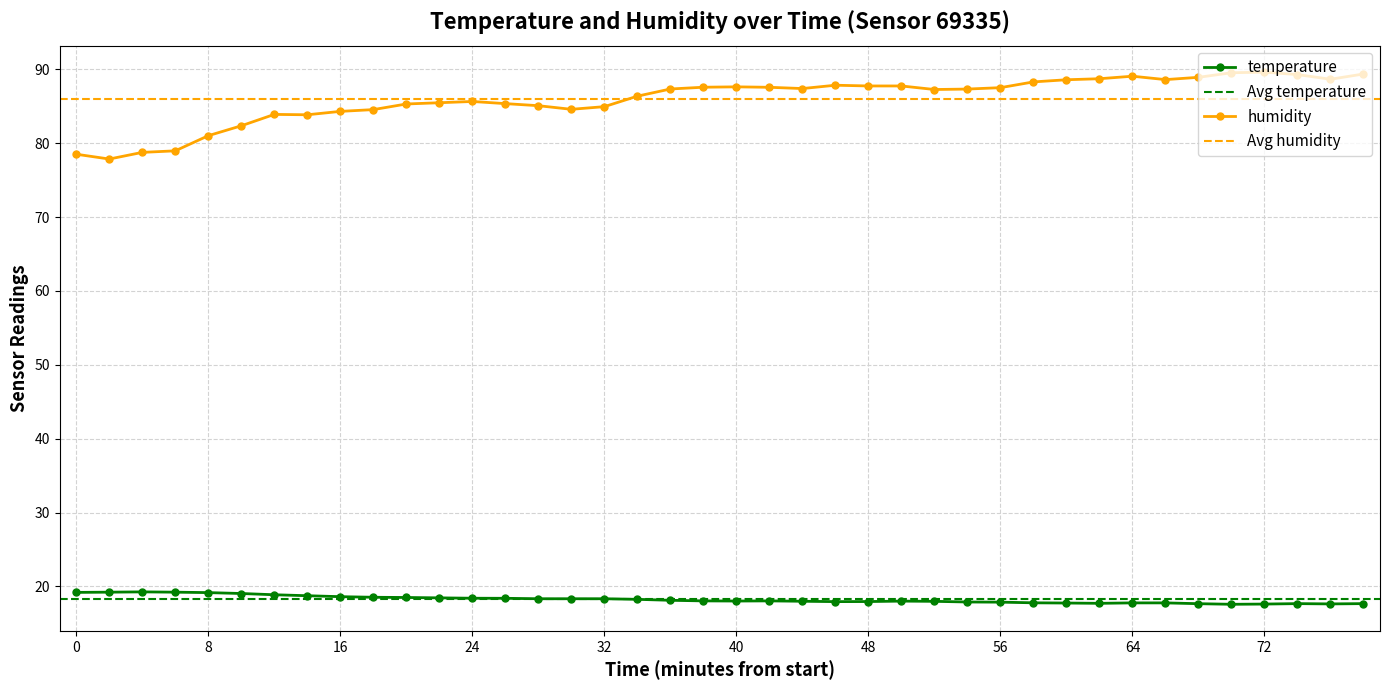

What is the value of the humidity point at the 34th from the left?

88.6